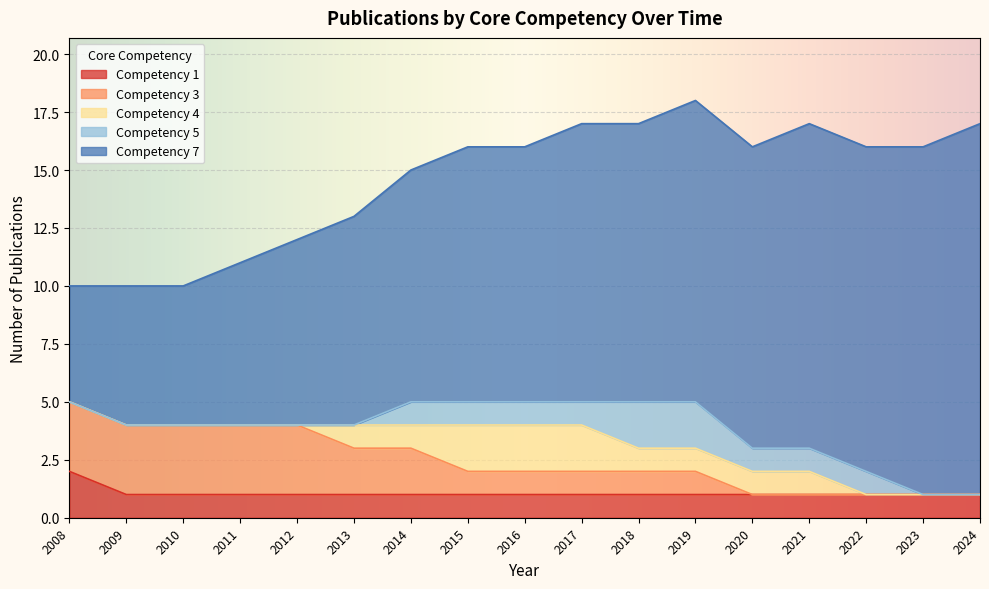

Which category has the highest value across all series?

2024